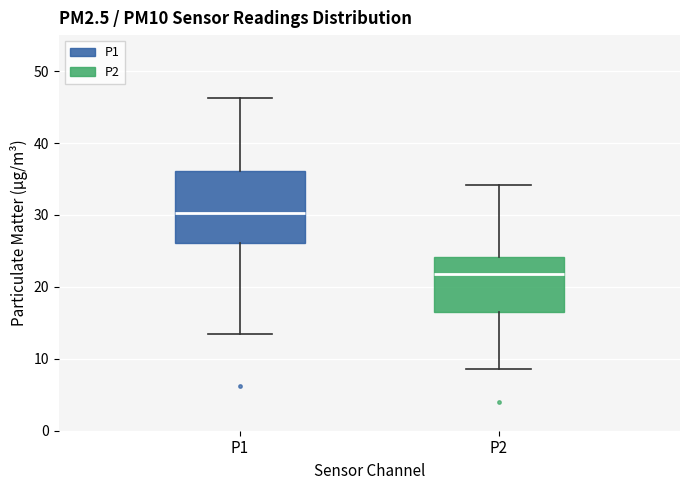

Comparing the boxes themselves (not the whiskers), which one is the tallest?

P1